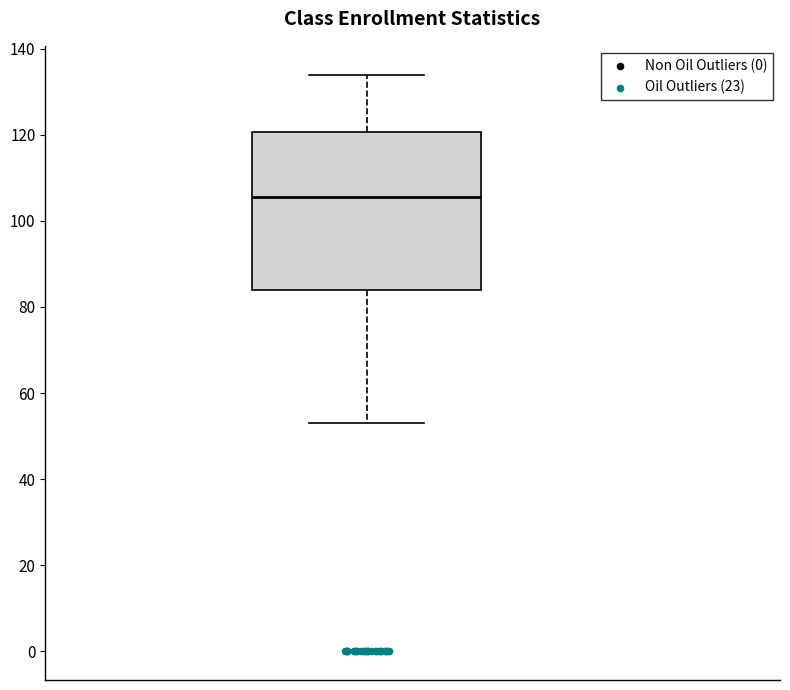

Read this box plot against the y-axis: the position of the median line, the range covered by the box, and the ends of both whiskers. The values are not printed on the chart, so give them approximately, as read against the axis.

median 106, box 84 to 120, whiskers 54 to 134